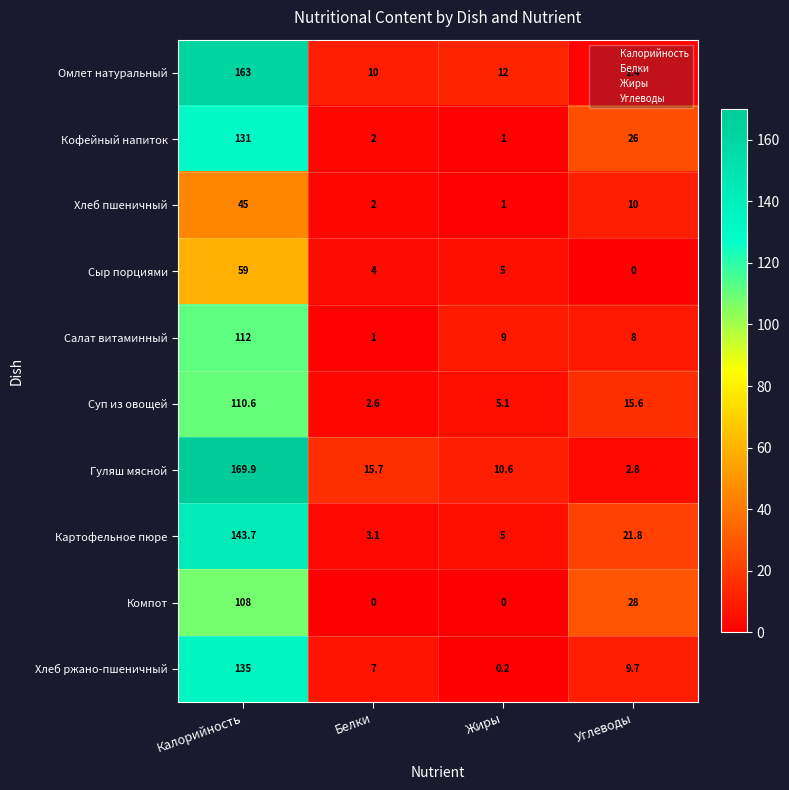

Between Жиры and Углеводы, which series saw the biggest shift?

Компот